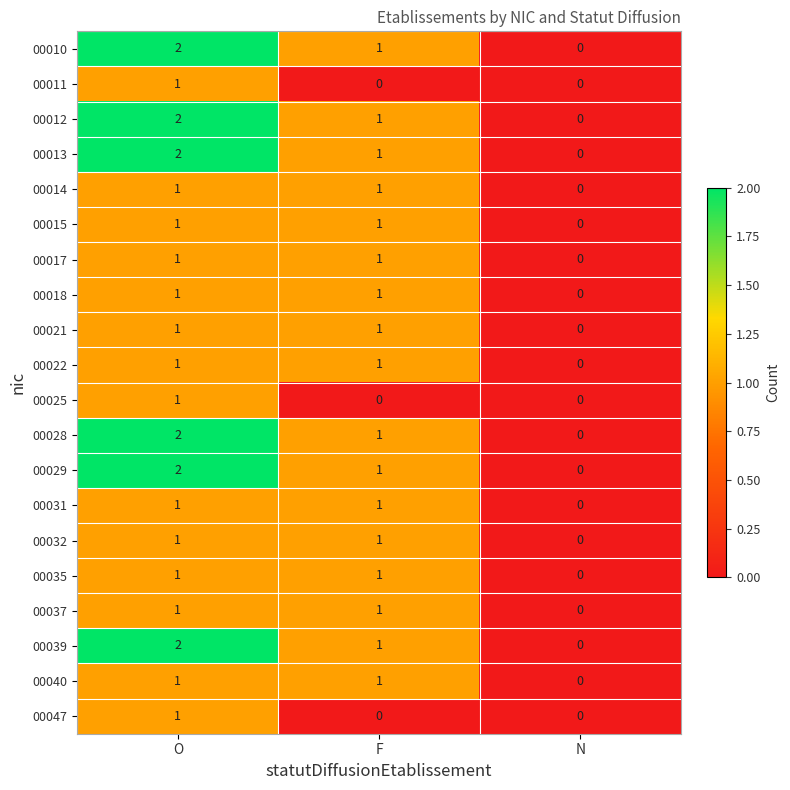

The 00014 series shows 1 at O. True or false?

True